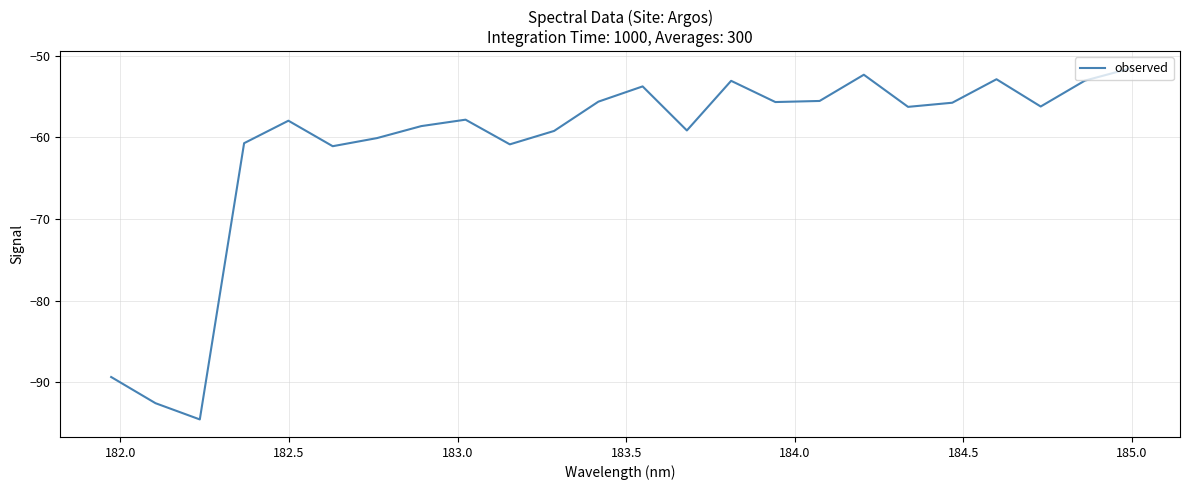

What is the difference between the maximum and minimum values?

43.0